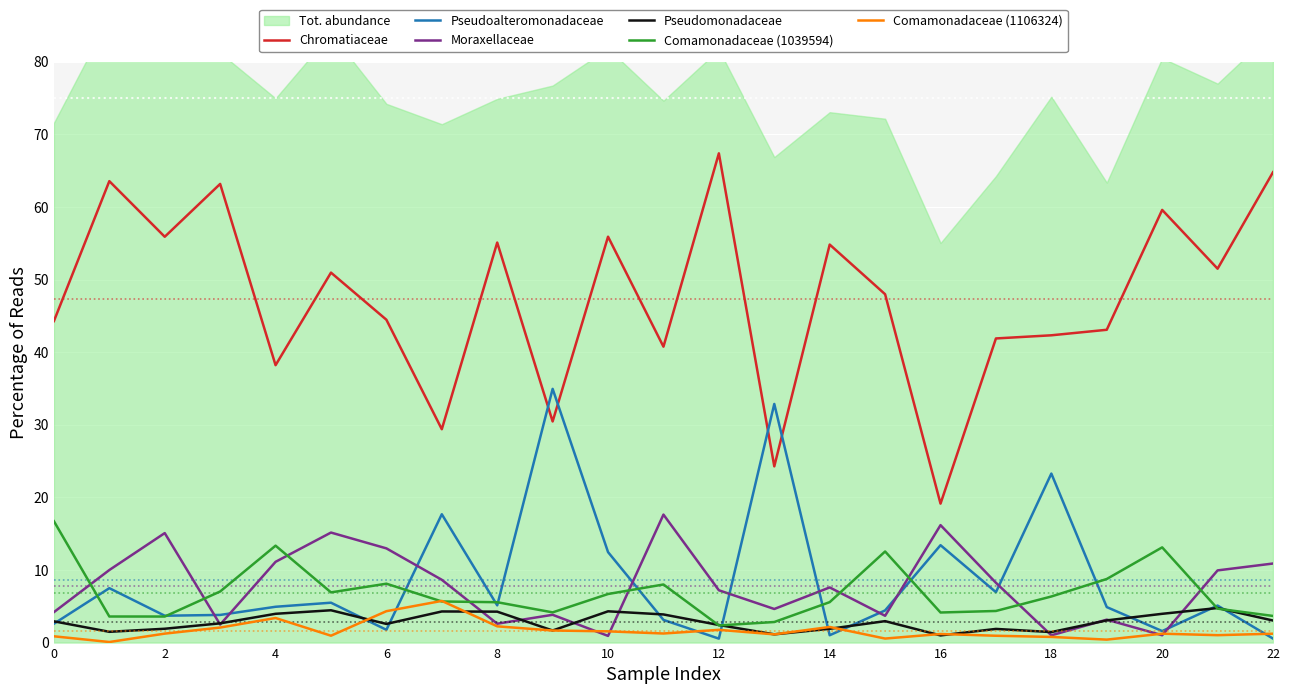

What is the maximum value for Pseudomonadaceae?

4.8